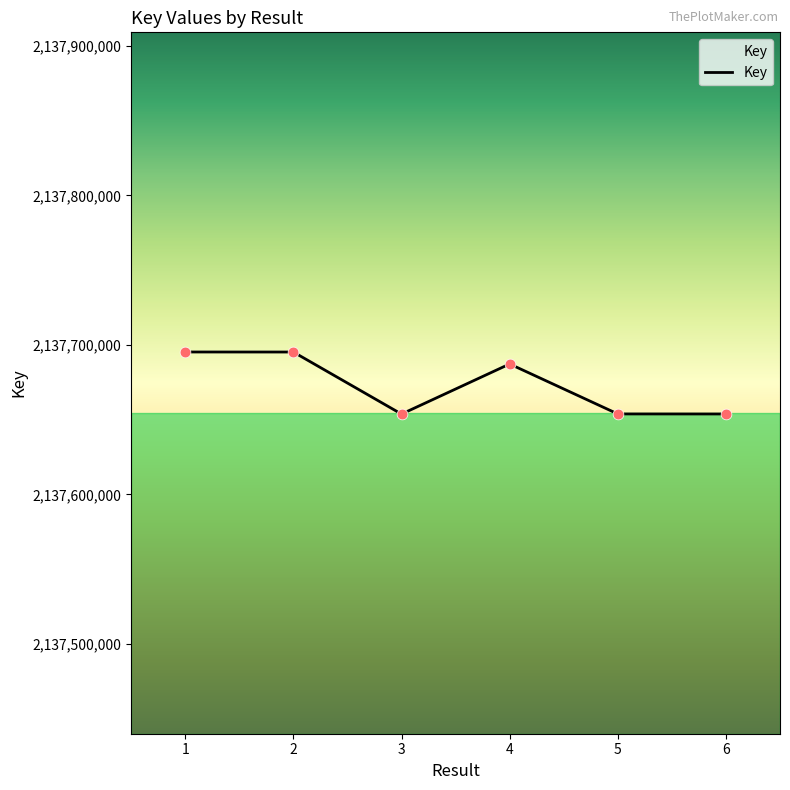

Approximately how many times larger is the value at 5 compared to 2?

1.0